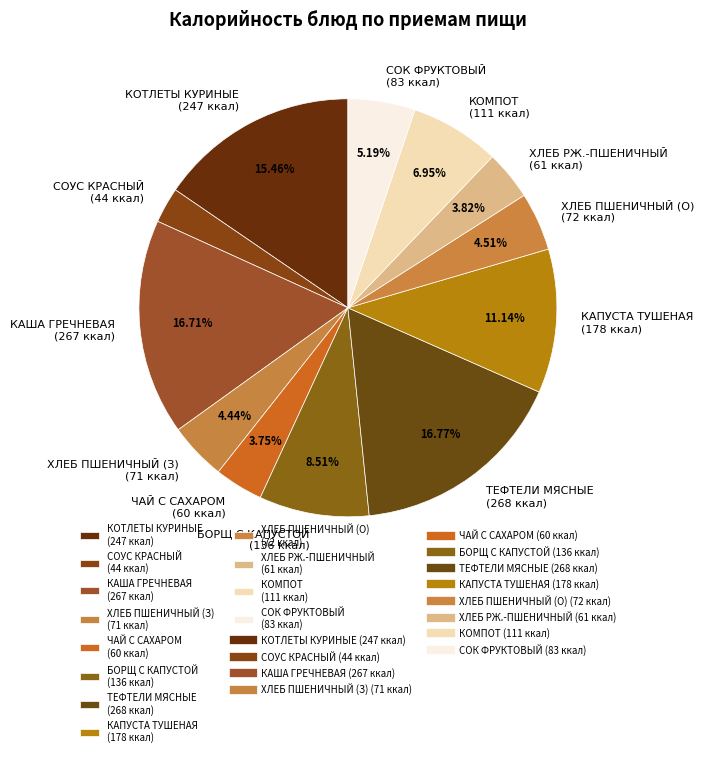

What is the ratio of the value at ХЛЕБ ПШЕНИЧНЫЙ (З) (71 ккал) to the value at СОК ФРУКТОВЫЙ (83 ккал)?

0.9